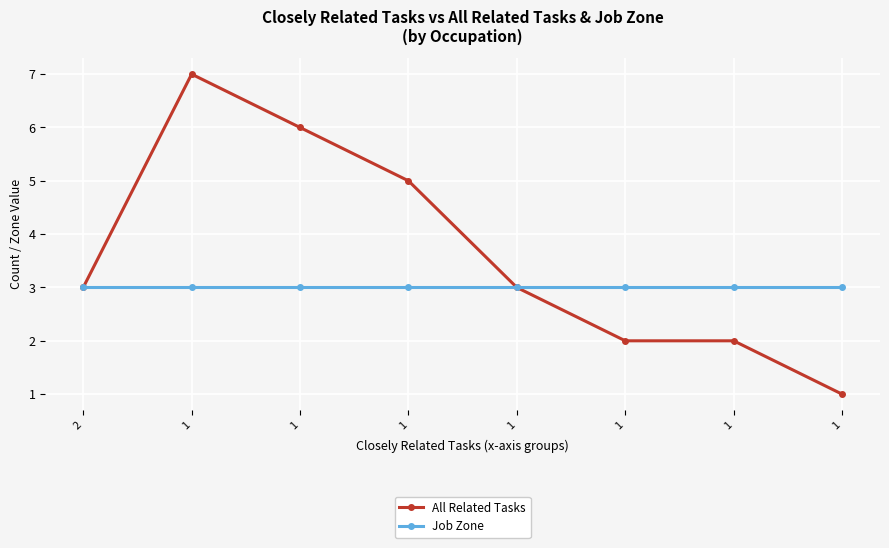

At which label does All Related Tasks first exceed 3?

1